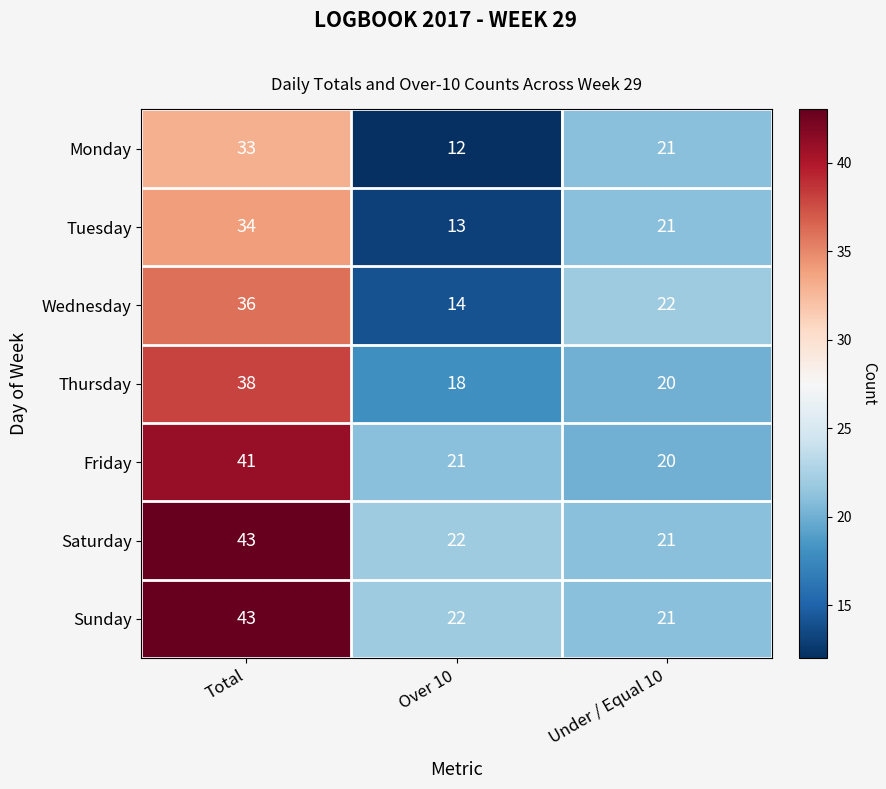

What is the spread (max minus min) of values at Over 10?

10